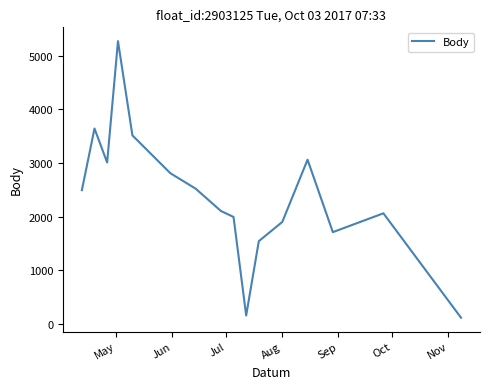

What is the minimum value shown in the chart?

117